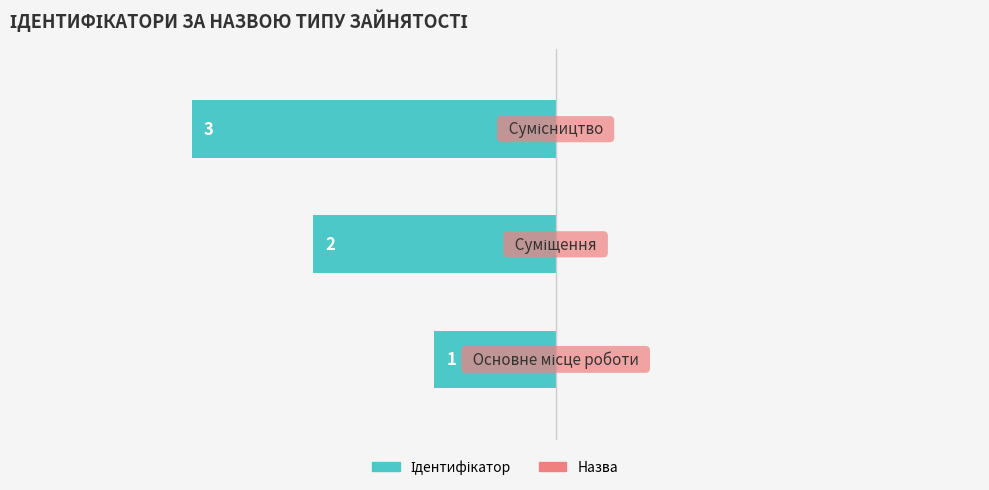

How many bars are there in total?

3